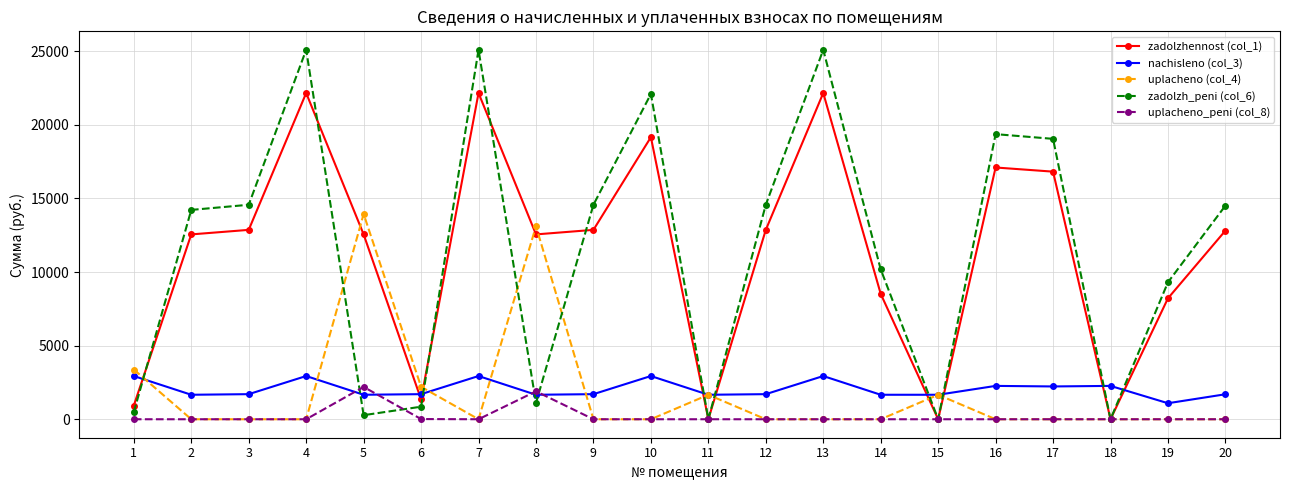

What is the sum of all uplacheno (col_4) values?

35964.8